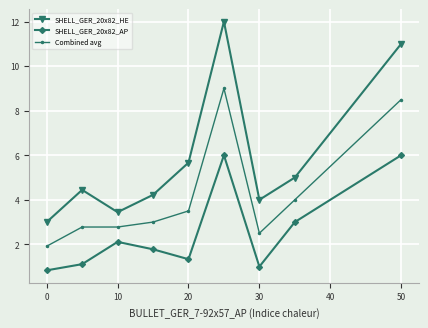

How many interior local valleys does the SHELL_GER_20x82_HE series have?

2